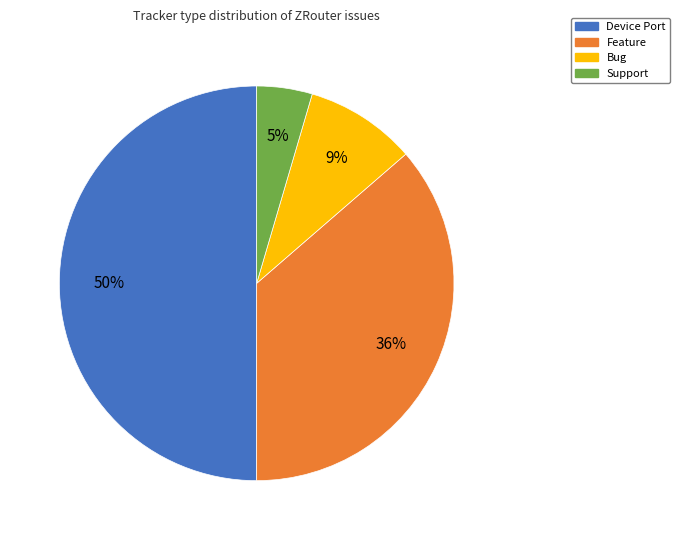

Count the number of slices in the pie.

4